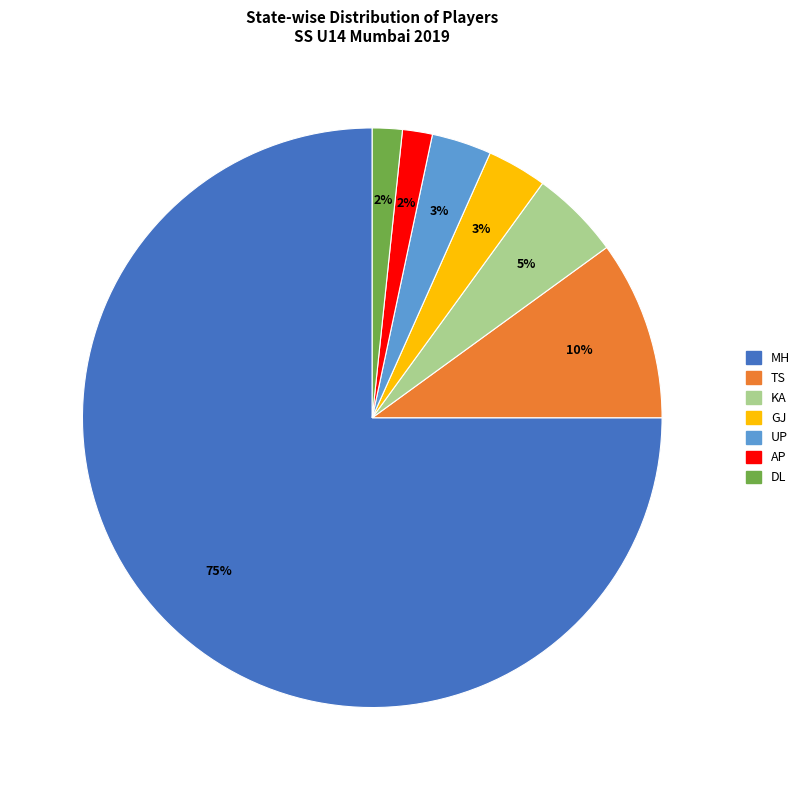

To the nearest percent, what is the difference between the largest and smallest slice percentages?

73%